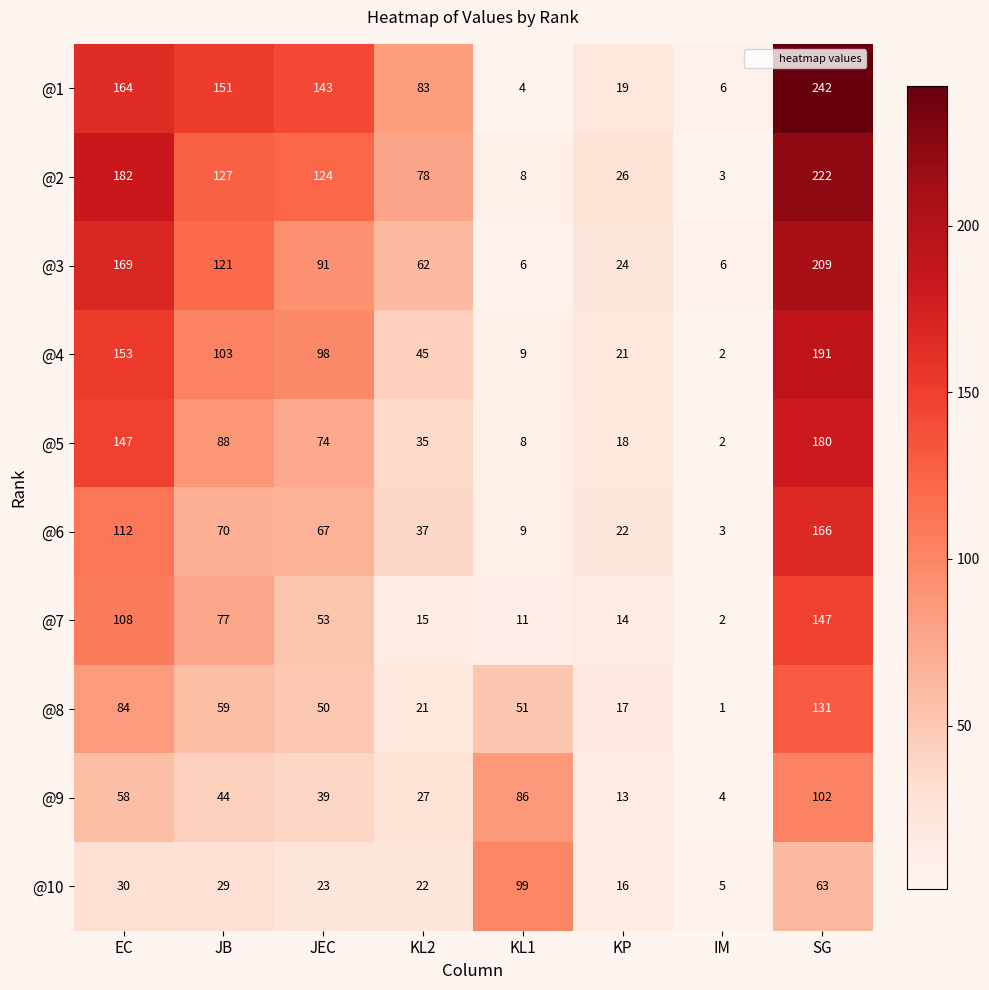

Which label corresponds to the largest value in the chart?

SG